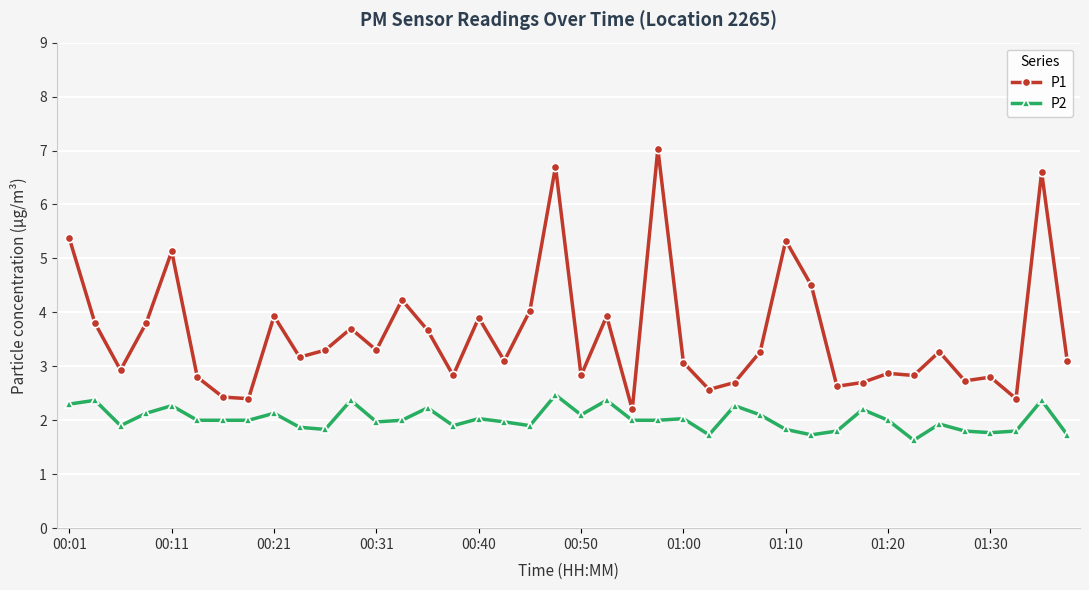

Count the number of data series in this chart.

2